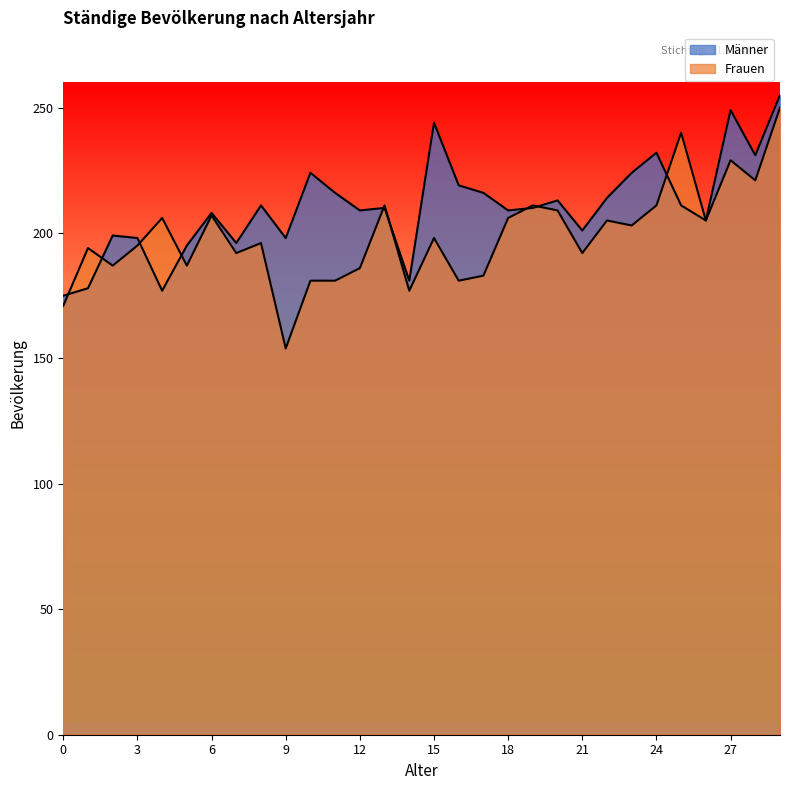

List the labels in order of Frauen value, smallest first.

9, 0, 14, 10, 11, 16, 17, 12, 2, 5, 7, 21, 1, 3, 8, 15, 23, 22, 26, 4, 18, 6, 20, 13, 19, 24, 28, 27, 25, 29